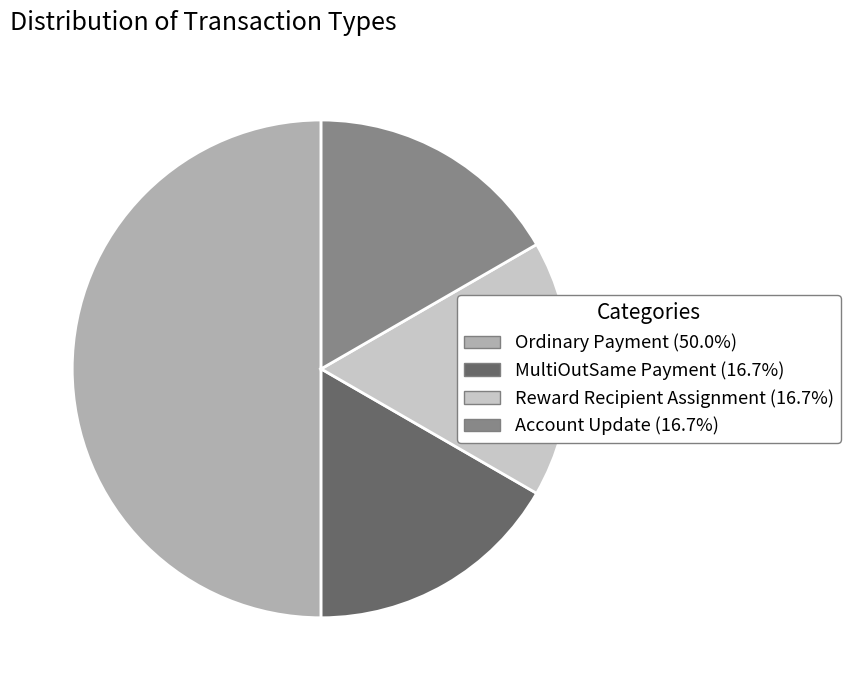

Is MultiOutSame Payment (16.7%) the majority of the pie?

No